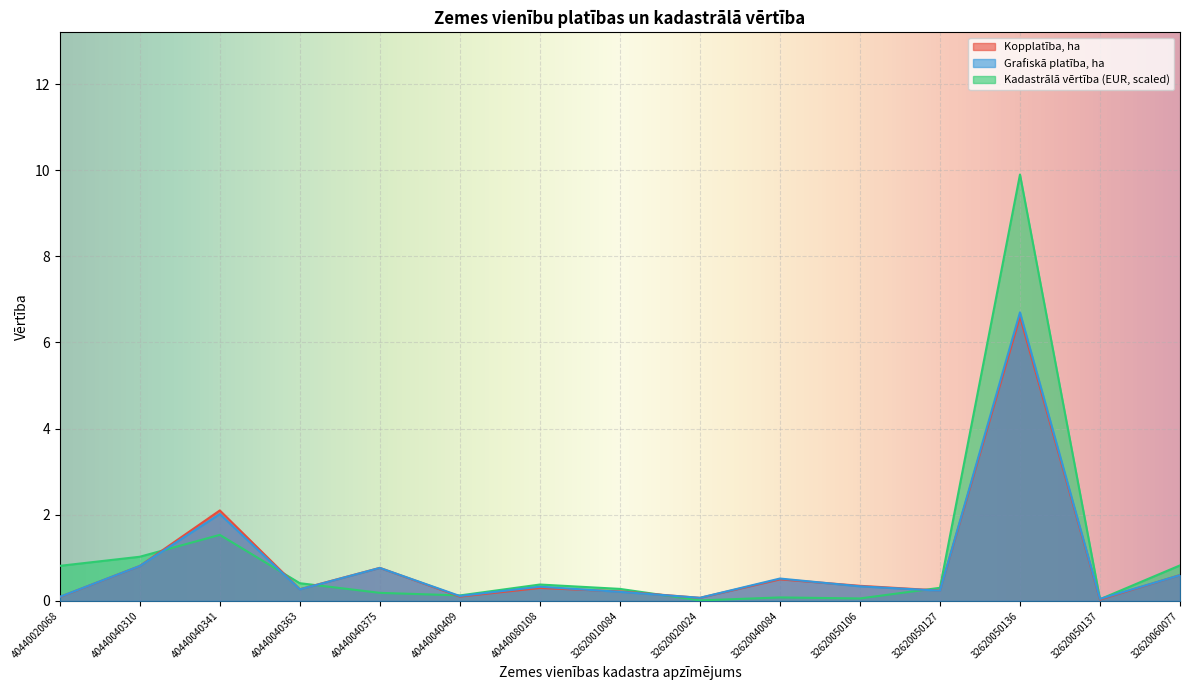

How many lines are shown in the chart?

3